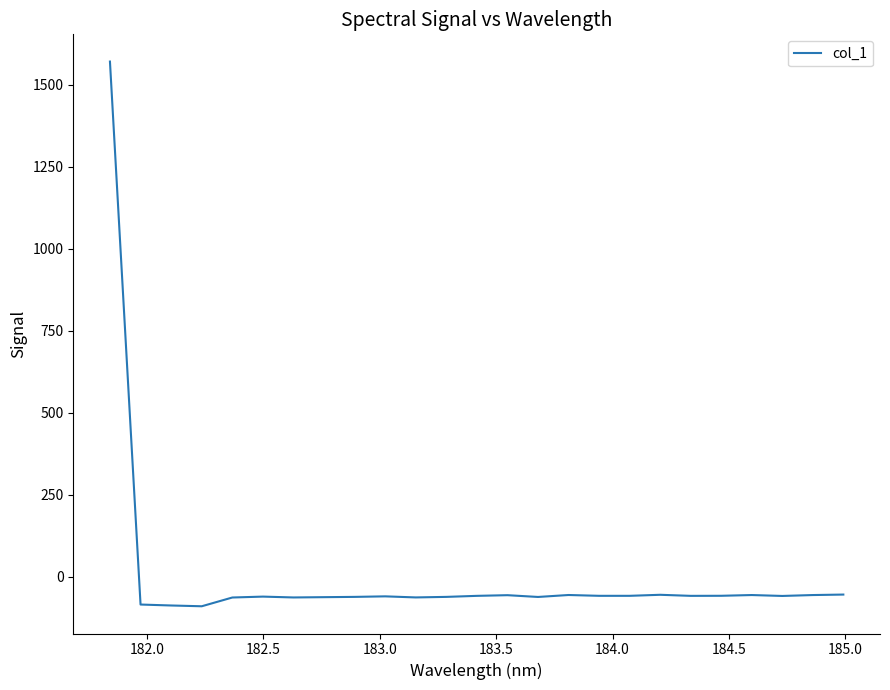

What is the smallest value displayed?

-89.3